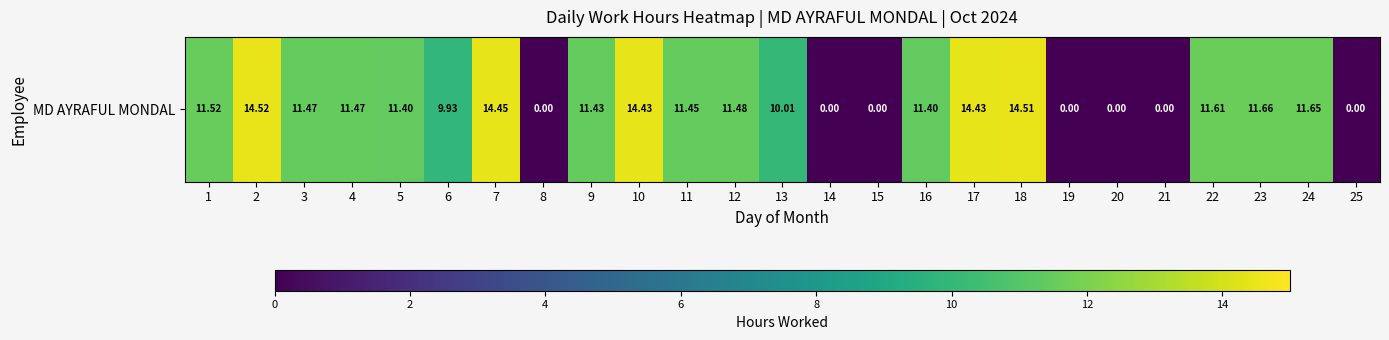

At which category does the chart reach its peak across all series?

2